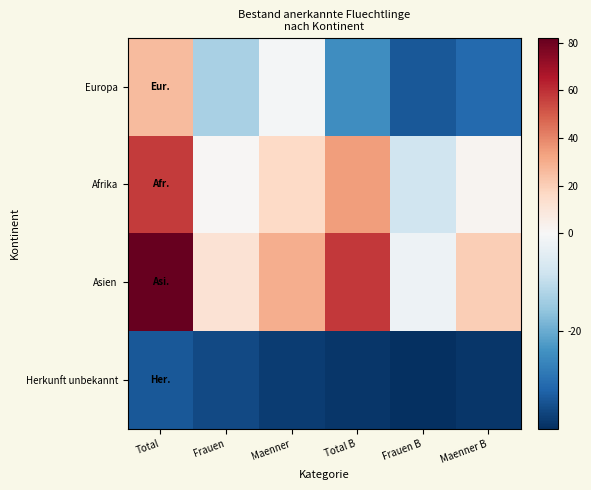

Rank the series by their average value, from lowest to highest.

Herkunft unbekannt, Europa, Afrika, Asien